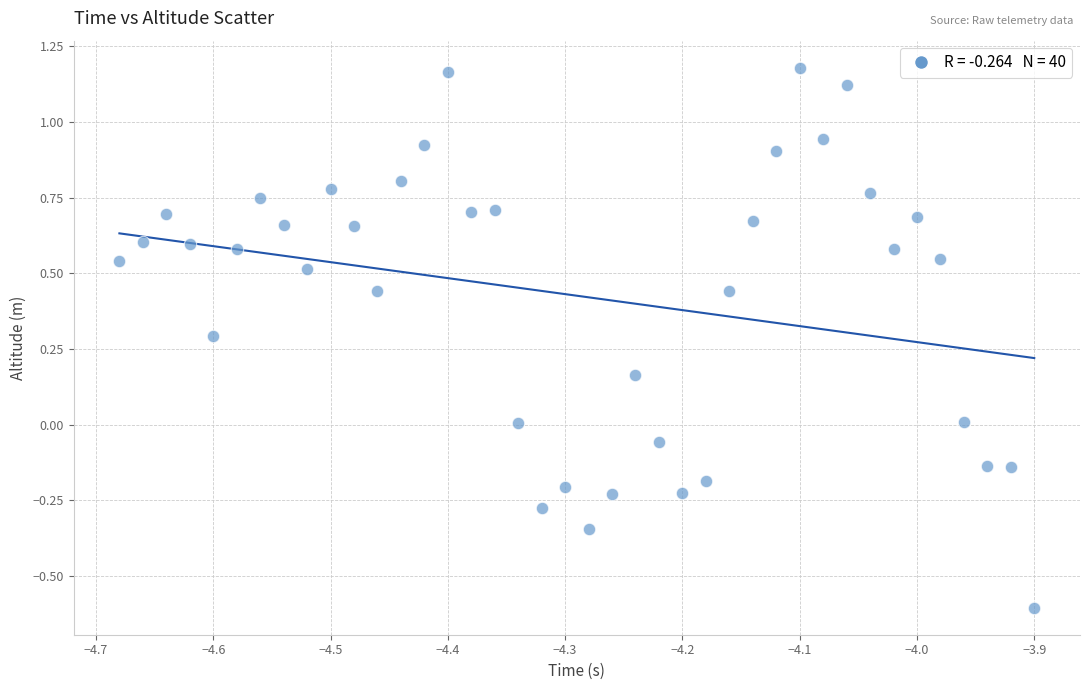

What is the range of Y values (max minus min)?

1.8